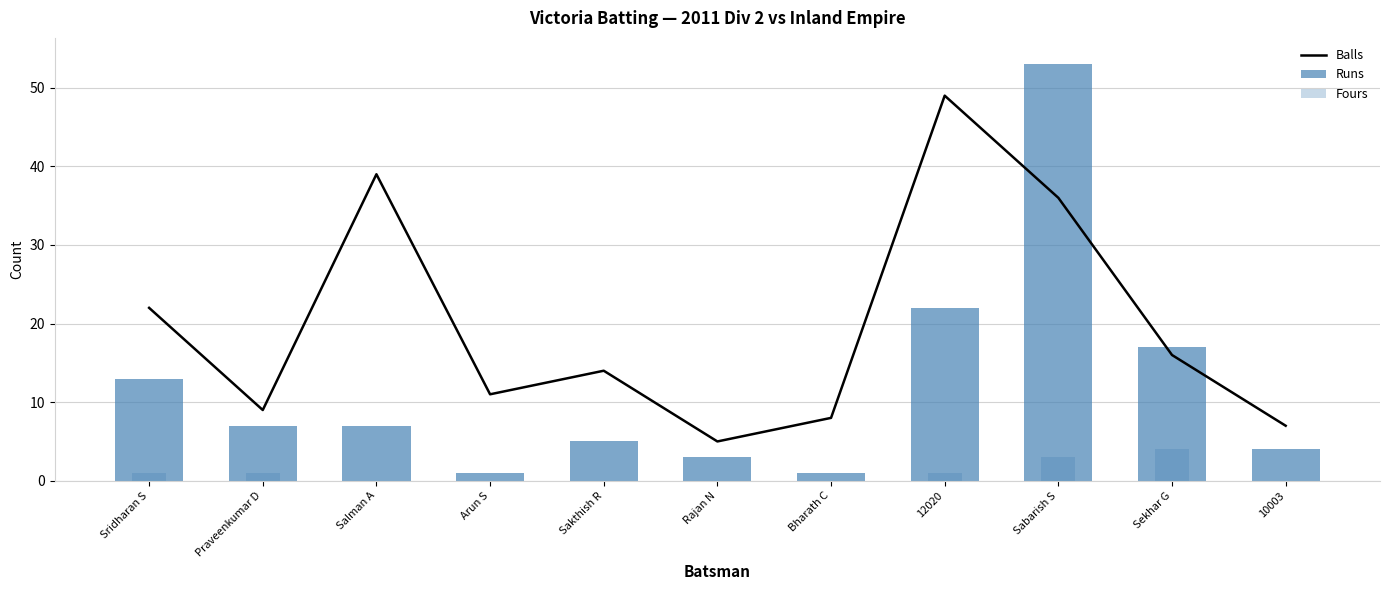

Are the bars horizontal?

No